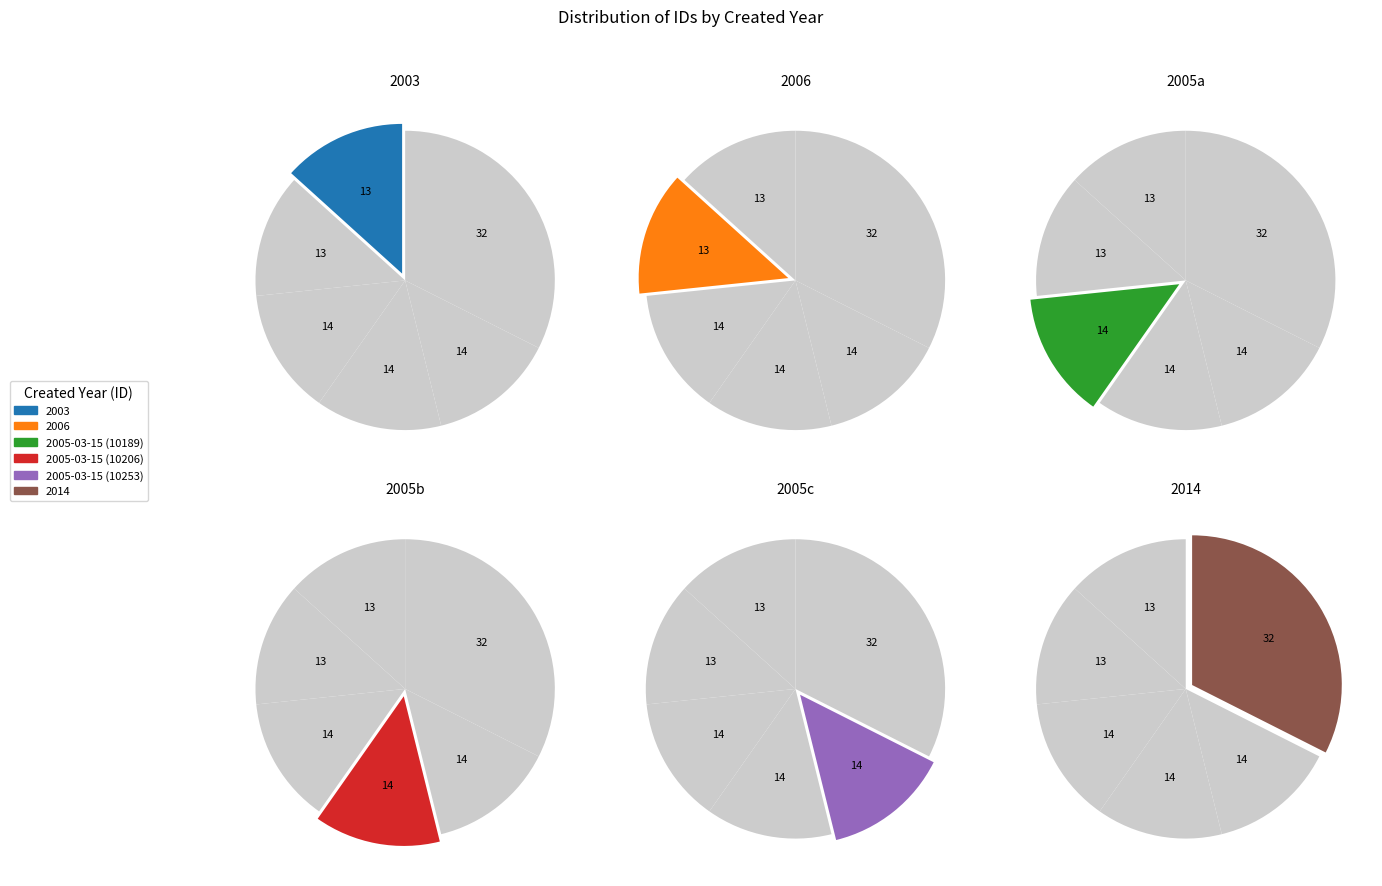

What is the smallest slice in the pie chart?

2003